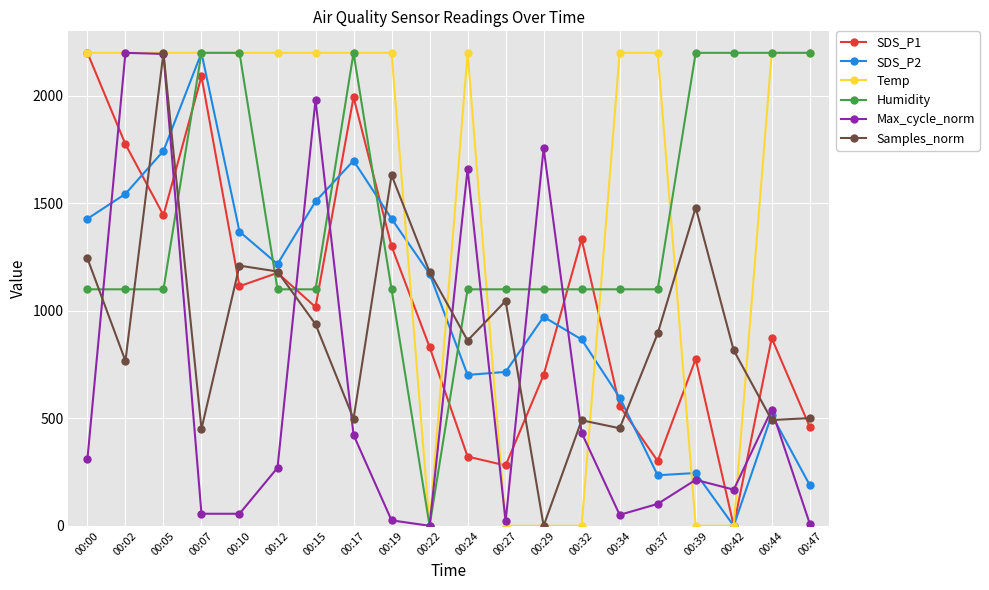

How many lines are shown in the chart?

6